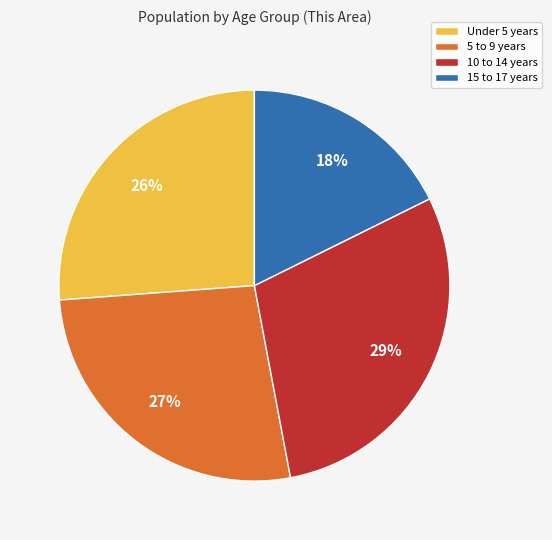

Between 15 to 17 years and 10 to 14 years, which is larger?

10 to 14 years